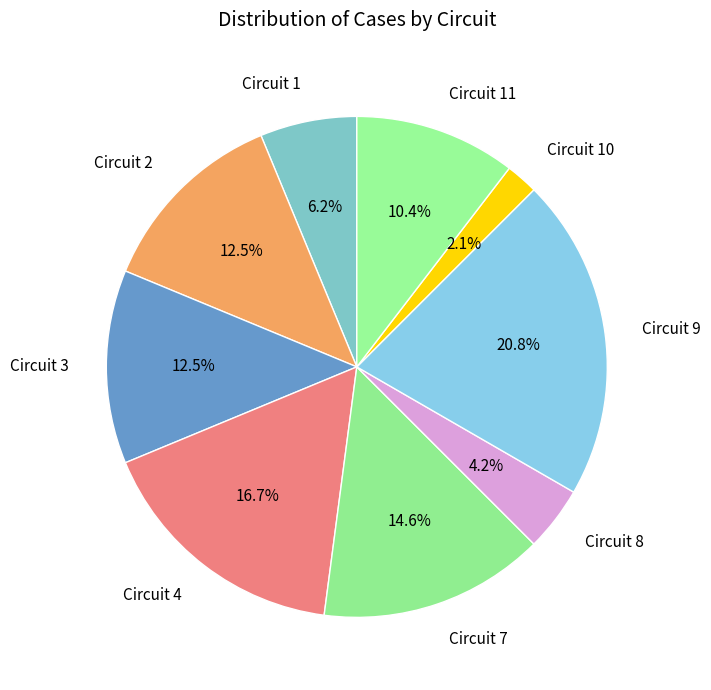

Is there any slice that represents more than half of the pie?

No